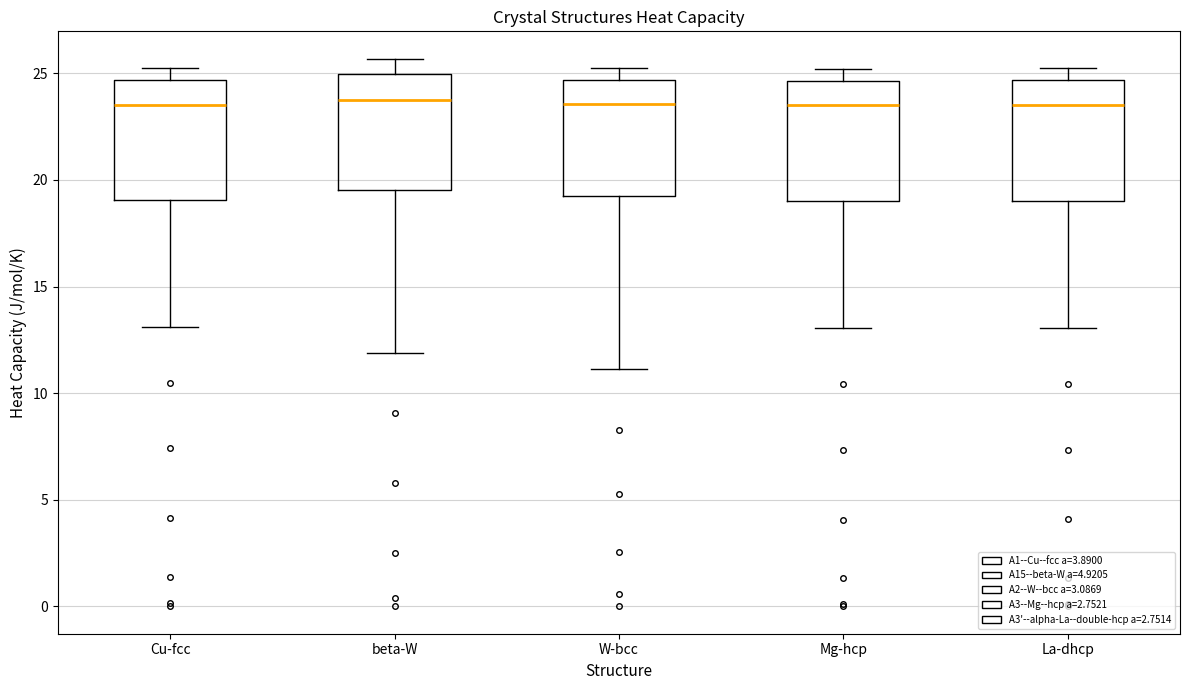

Reading left to right, read every box against the y-axis: the position of its median line, the range the box covers, and the ends of its whiskers. The values are not printed on the chart, so give them approximately, as read against the axis.

Cu-fcc: median 23.5, box 19.0 to 24.5, whiskers 13.0 to 25.0
beta-W: median 23.5, box 19.5 to 25.0, whiskers 12.0 to 25.5
W-bcc: median 23.5, box 19.0 to 24.5, whiskers 11.0 to 25.0
Mg-hcp: median 23.5, box 19.0 to 24.5, whiskers 13.0 to 25.0
La-dhcp: median 23.5, box 19.0 to 24.5, whiskers 13.0 to 25.0